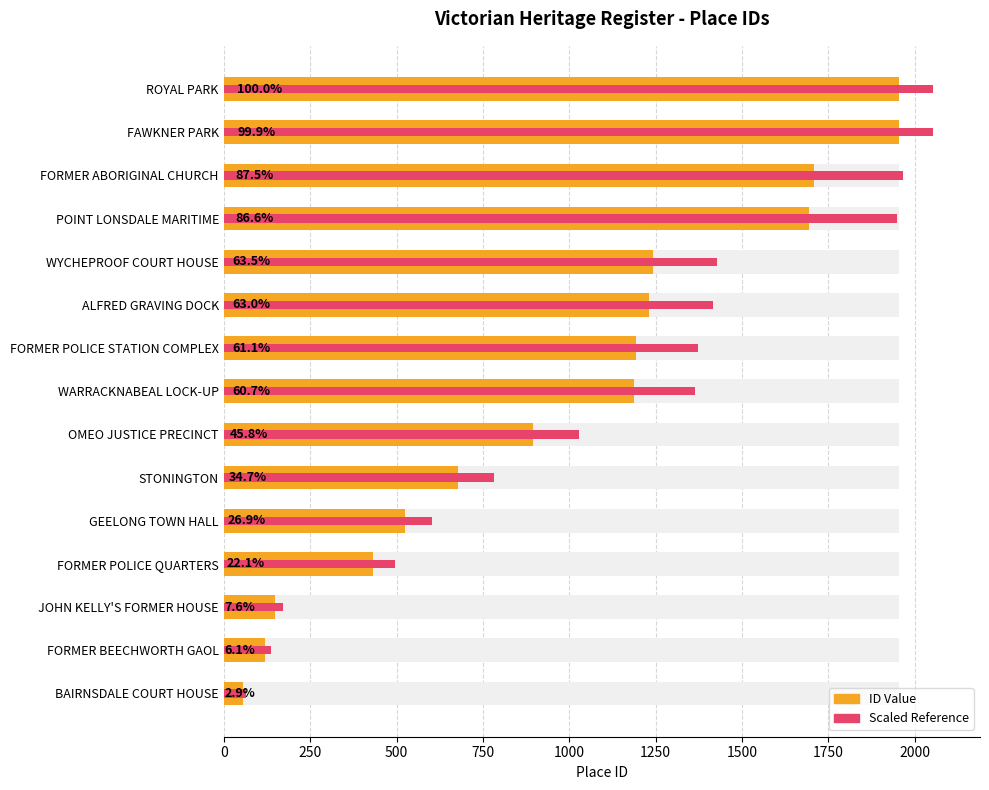

How many bars are there in total?

30